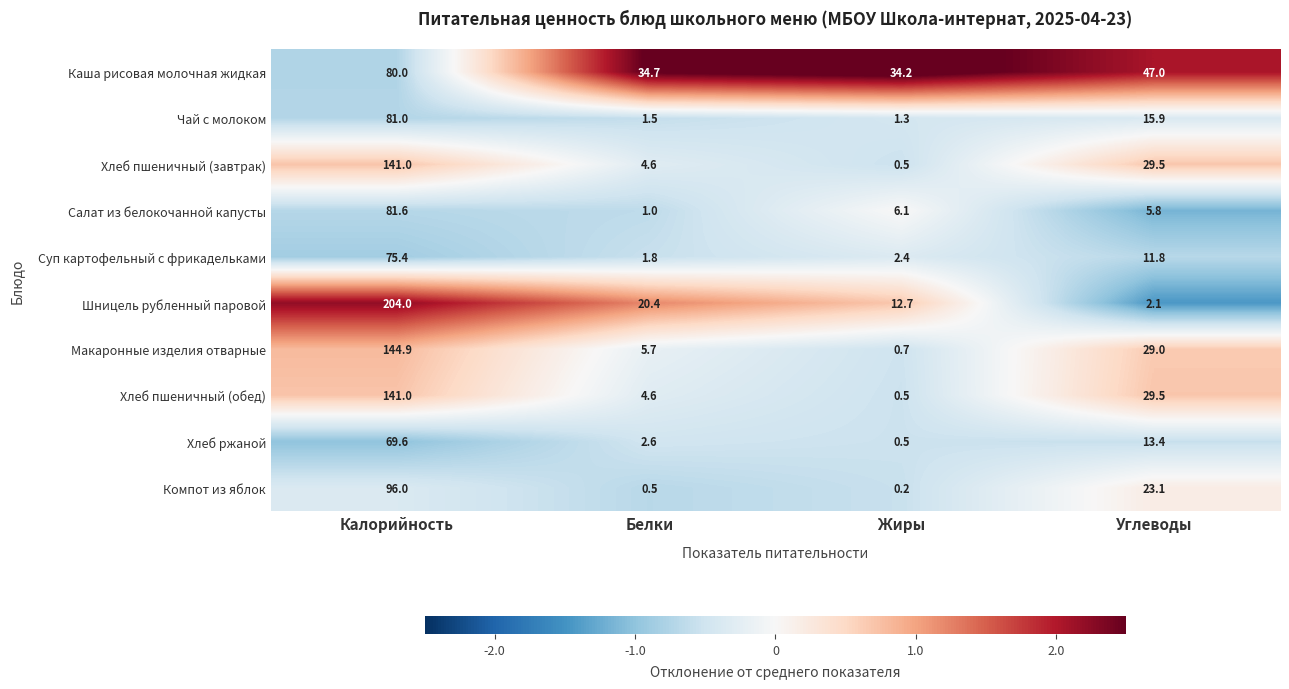

At which category is the sum across all series the highest?

Калорийность